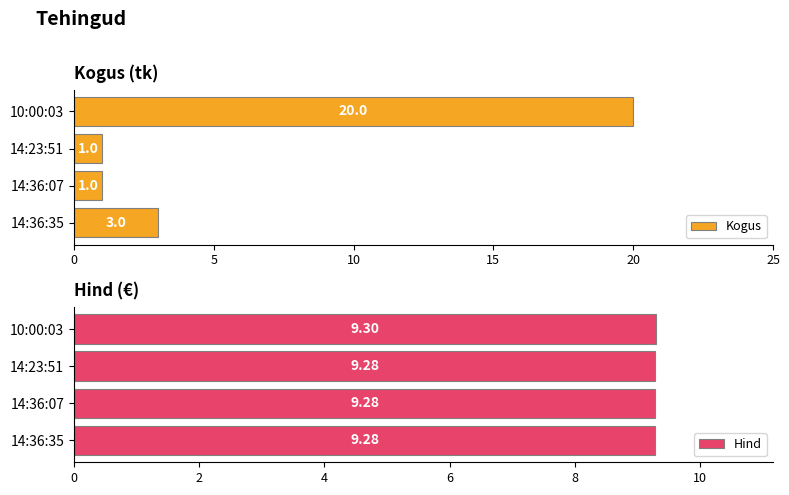

Where is Kogus nearest to the value 10?

14:36:35